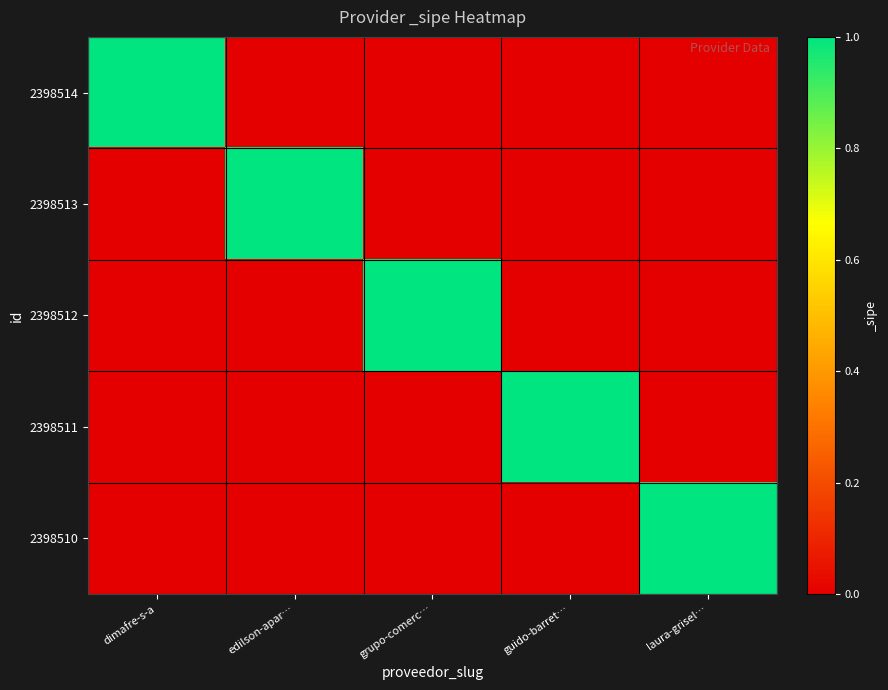

Reading left to right, list all the values displayed in this chart.

2398514: dimafre-s-a=1	edilson-apar…=0	grupo-comerc…=0	guido-barret…=0	laura-grisel…=0
2398513: dimafre-s-a=0	edilson-apar…=1	grupo-comerc…=0	guido-barret…=0	laura-grisel…=0
2398512: dimafre-s-a=0	edilson-apar…=0	grupo-comerc…=1	guido-barret…=0	laura-grisel…=0
2398511: dimafre-s-a=0	edilson-apar…=0	grupo-comerc…=0	guido-barret…=1	laura-grisel…=0
2398510: dimafre-s-a=0	edilson-apar…=0	grupo-comerc…=0	guido-barret…=0	laura-grisel…=1